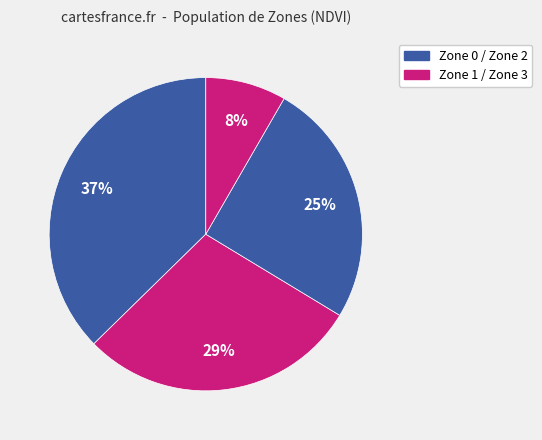

Count the number of slices in the pie.

4